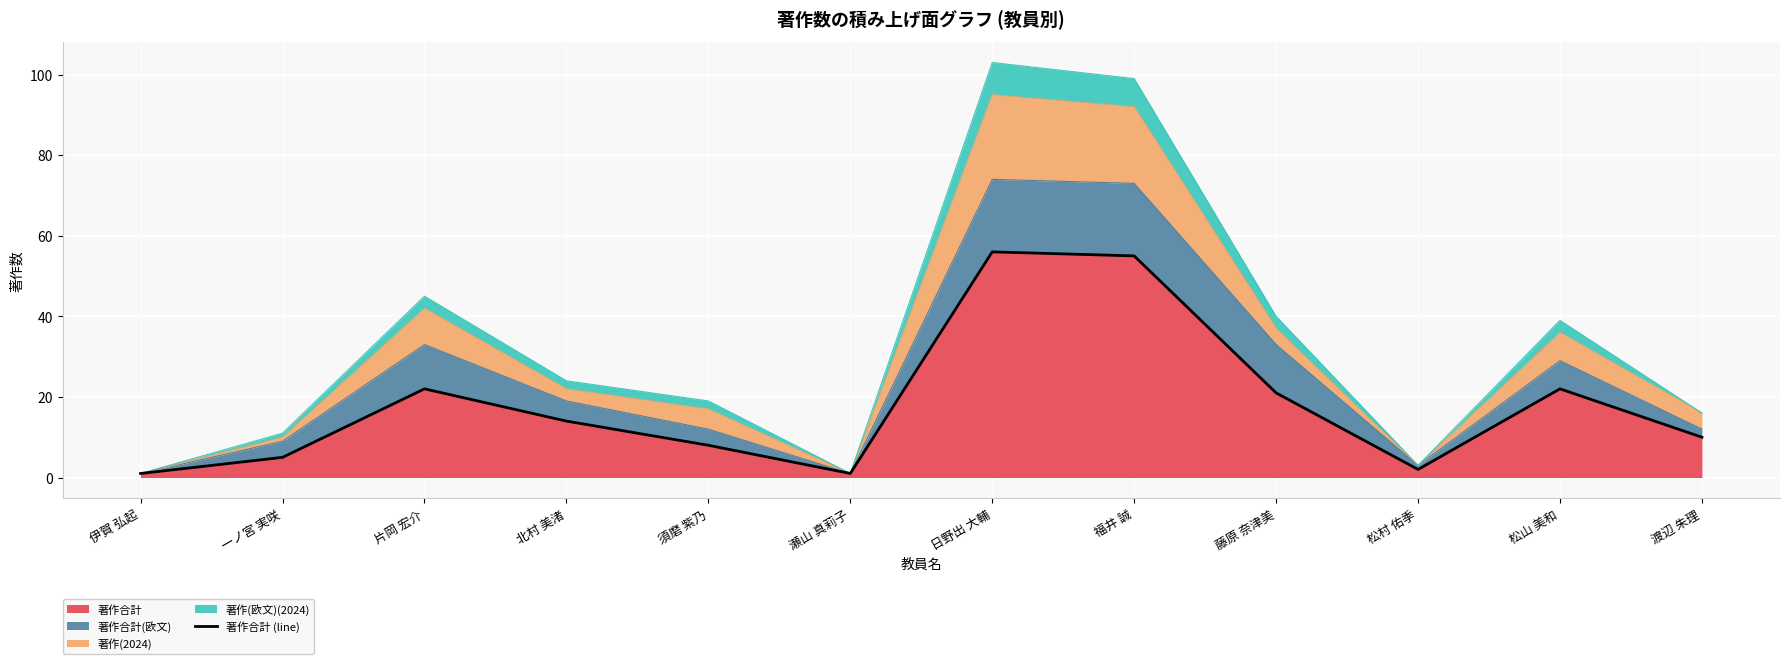

At which category does the data reach its first local peak?

片岡 宏介